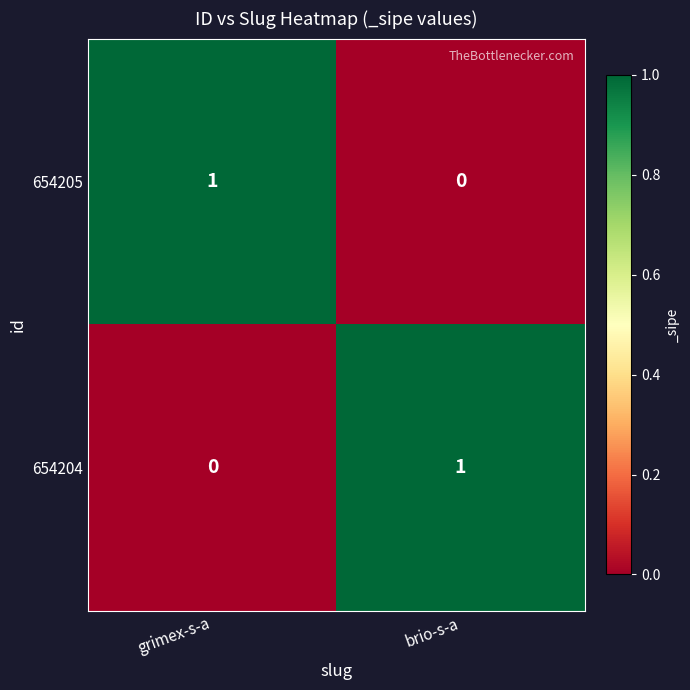

Rank the series at grimex-s-a from lowest to highest value.

654204, 654205